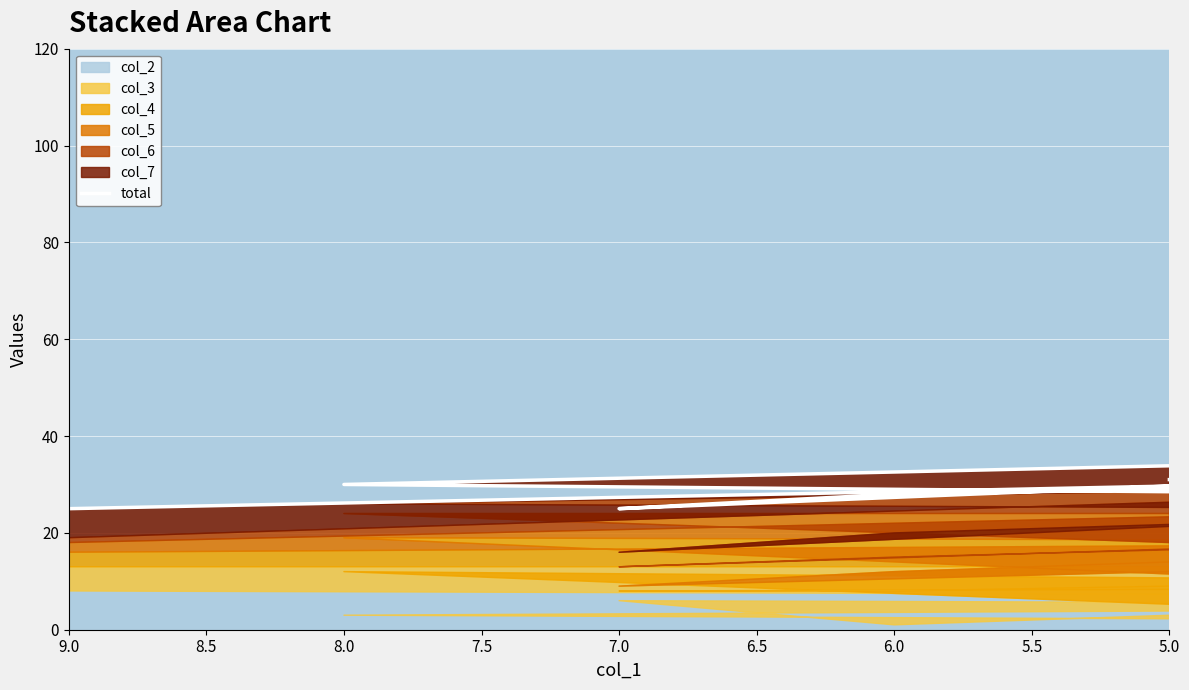

What is the minimum value shown in the chart?

25